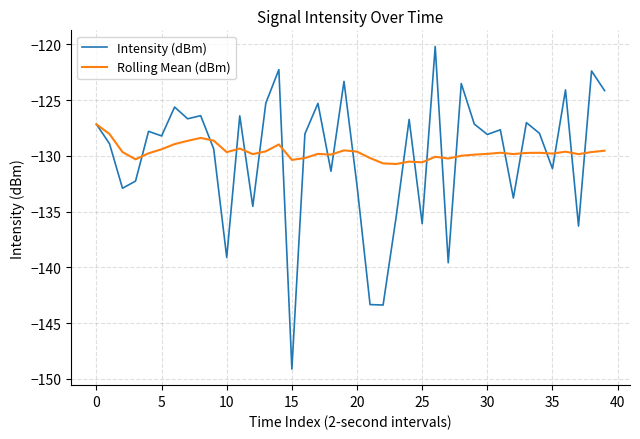

Rank the series by their average value, from highest to lowest.

Rolling Mean (dBm), Intensity (dBm)